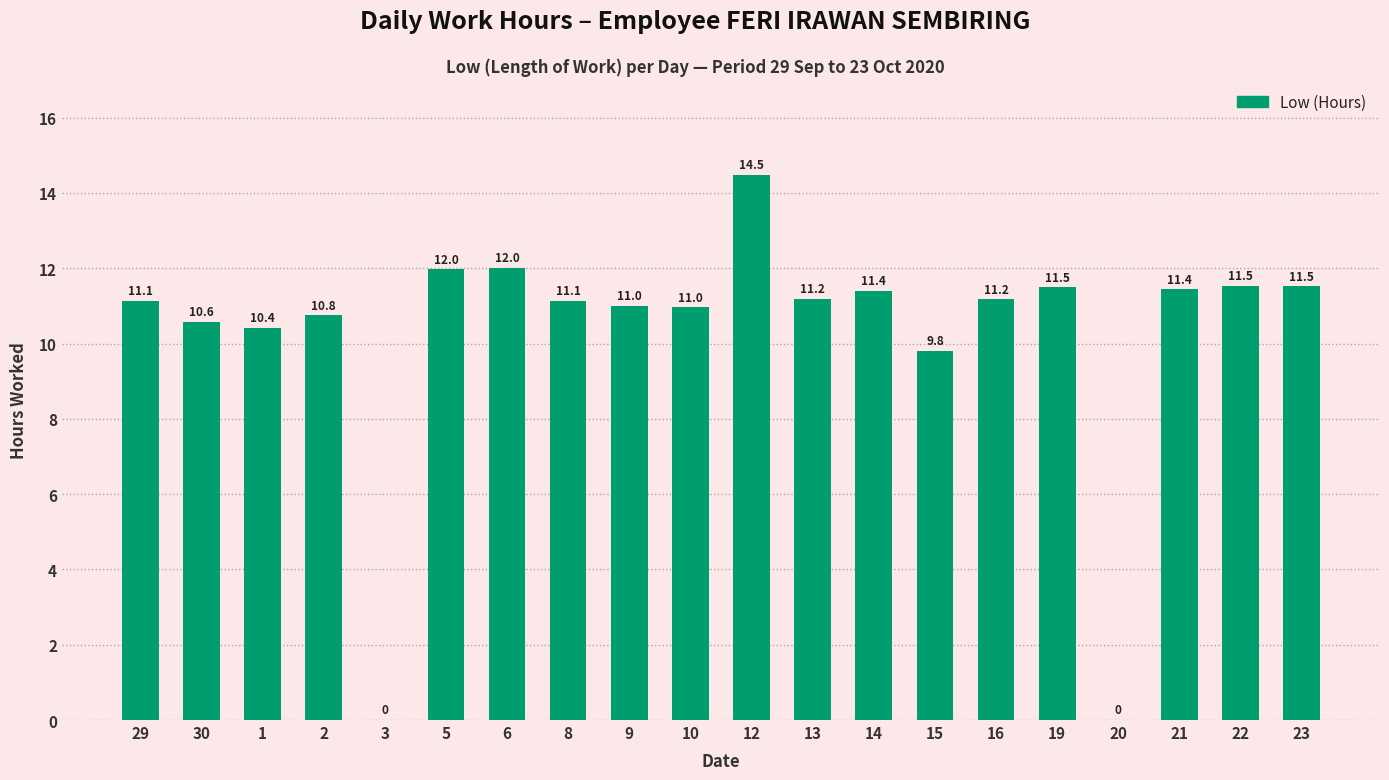

What is the change in value from 3 to 13?

+11.2